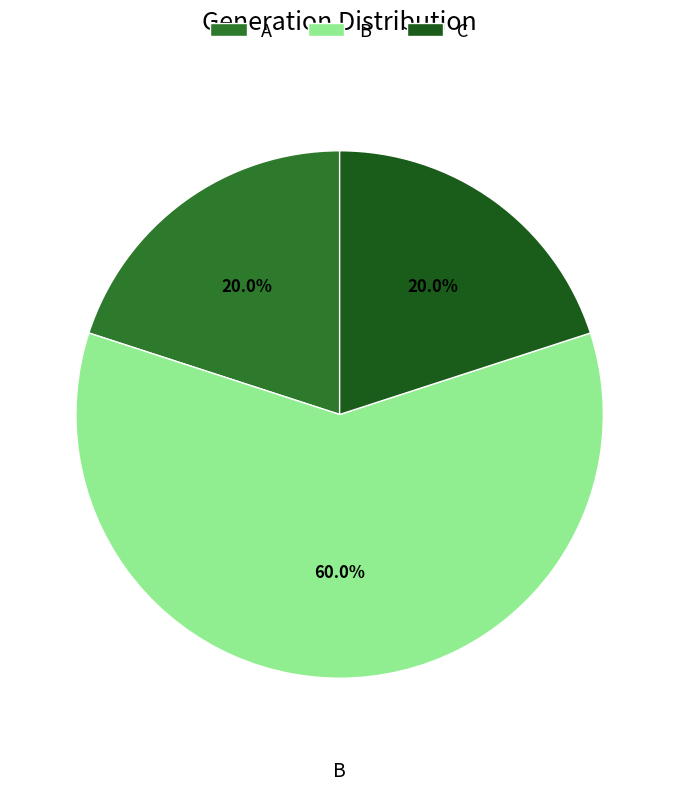

Is the sum of C and A greater than half?

No